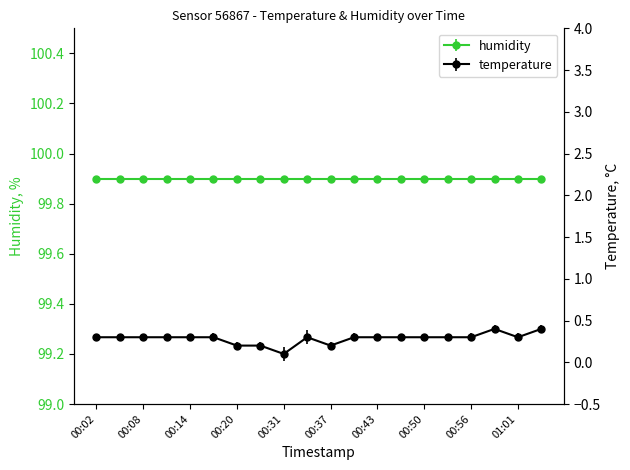

Where is the first local maximum?

00:33